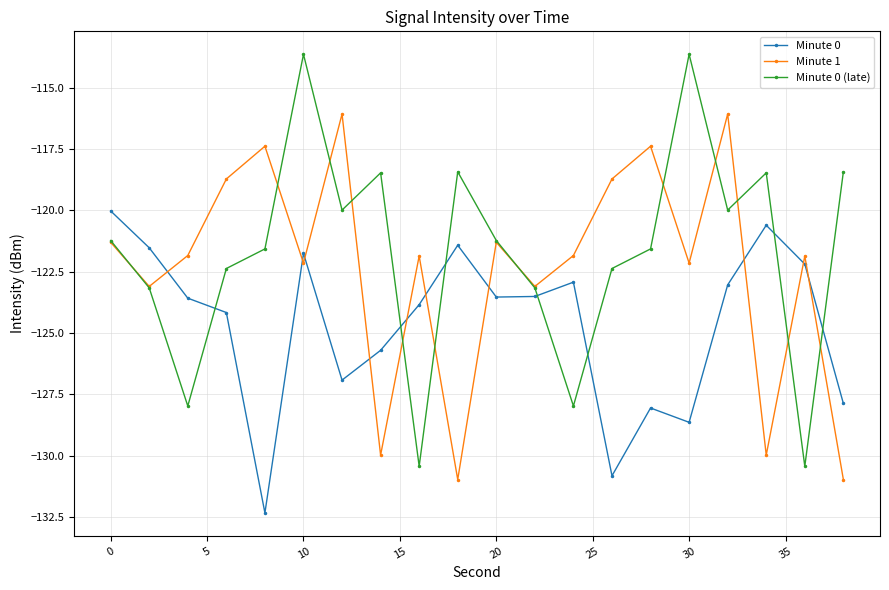

What is the average value of the Minute 1 series?

-122.3